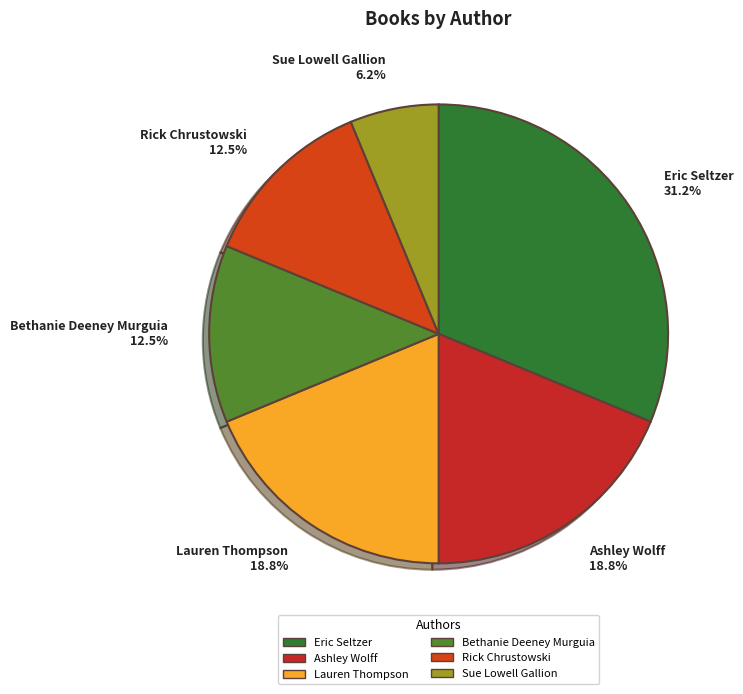

Count the number of slices in the pie.

6